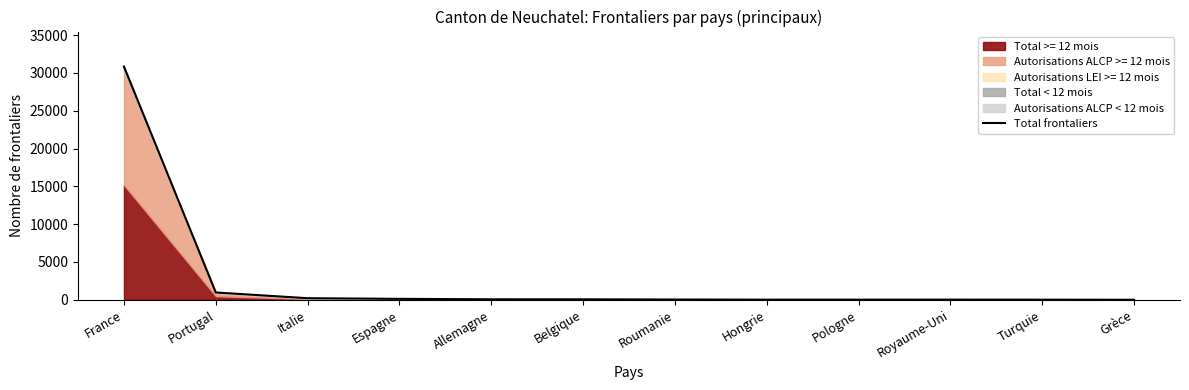

True or false: the data shows 30846 at France.

True